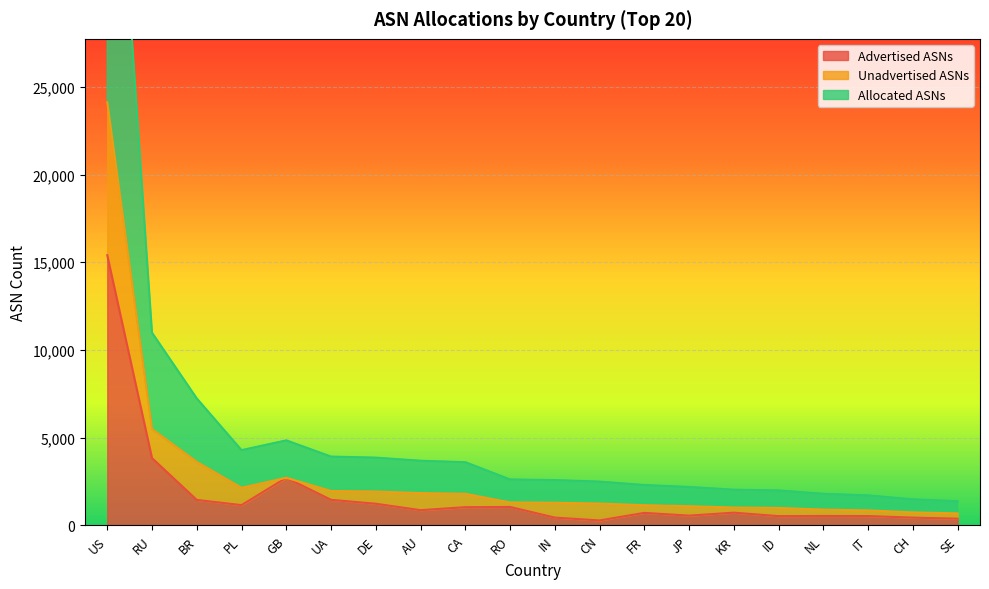

What is the maximum value for Advertised ASNs?

15402